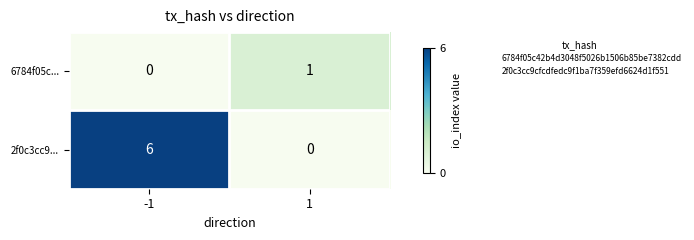

Reading right to left, what are all the values shown in this chart?

6784f05c...: 1=1	-1=0
2f0c3cc9...: 1=0	-1=6